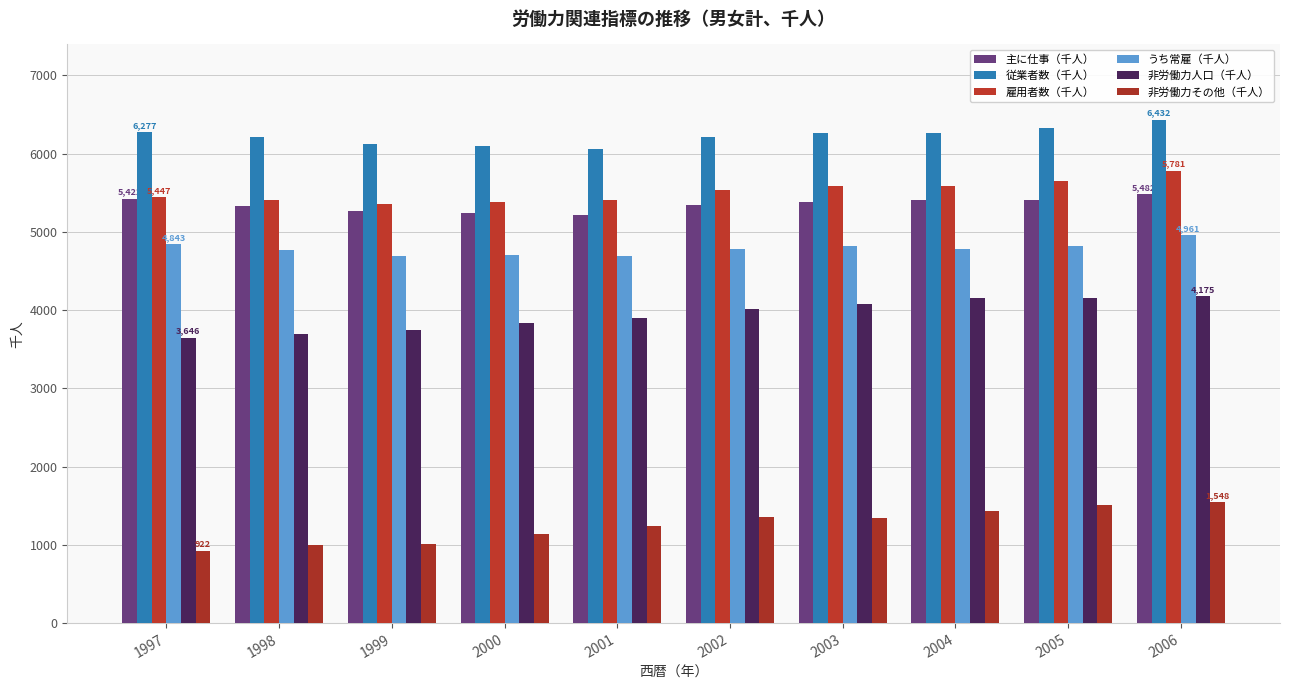

How many values in the 雇用者数（千人） series are below 5540?

5